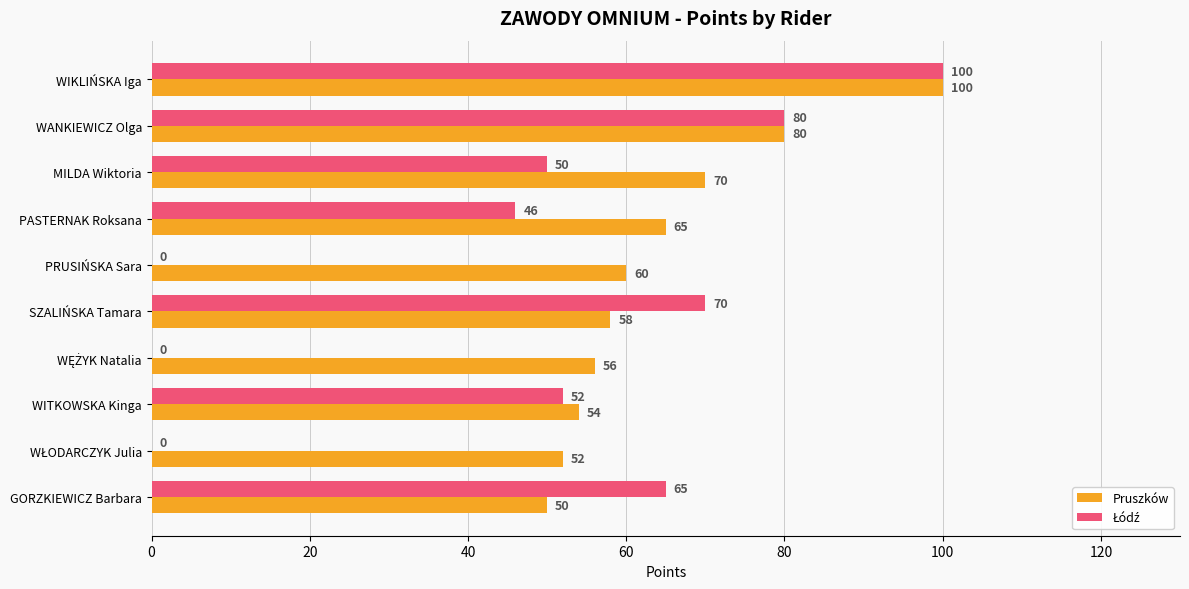

What is the total value across all series at PASTERNAK Roksana?

111